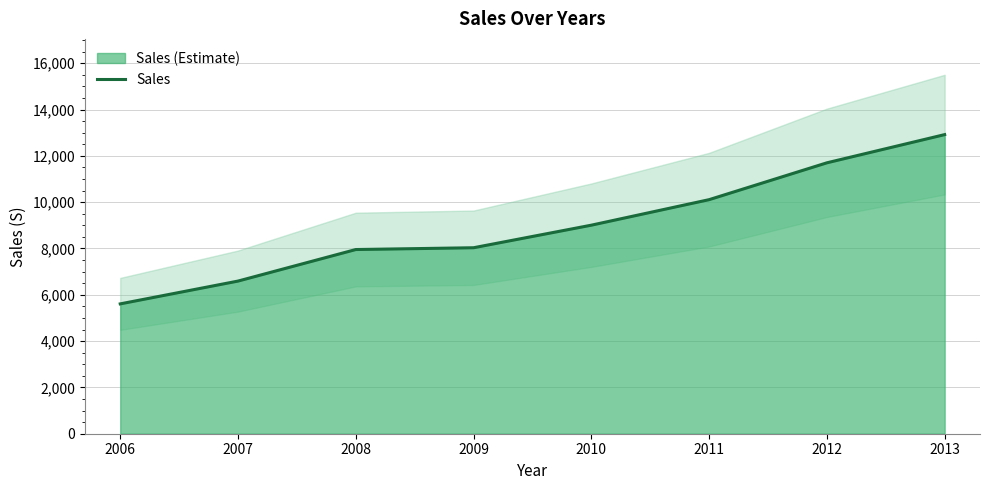

At which category does the chart reach its peak across all series?

2013